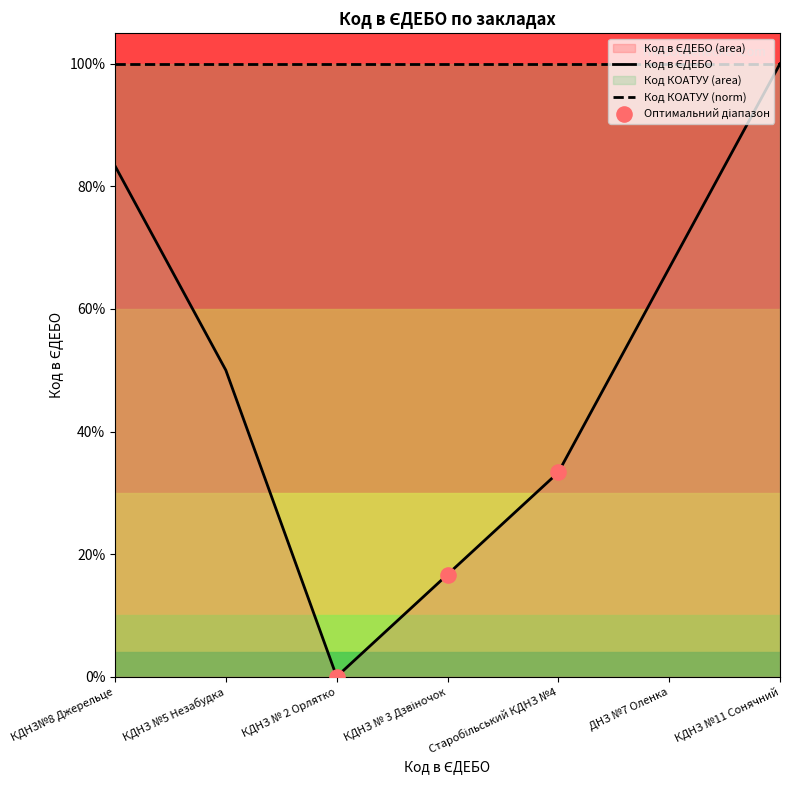

Between Старобільський КДНЗ №4 and ДНЗ №7 Оленка, which is larger?

ДНЗ №7 Оленка